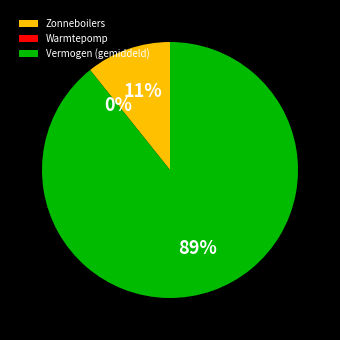

Does any single category account for the majority?

Yes